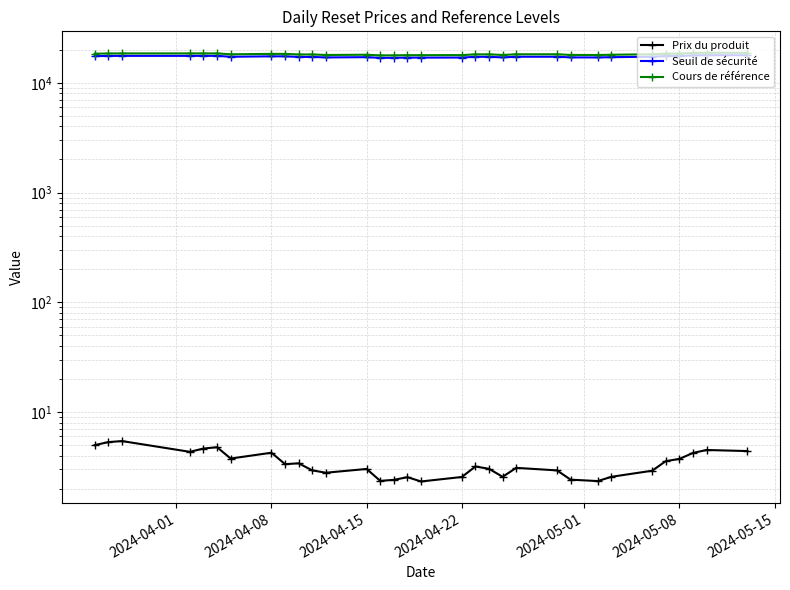

Which series has the largest range (max minus min)?

Cours de référence